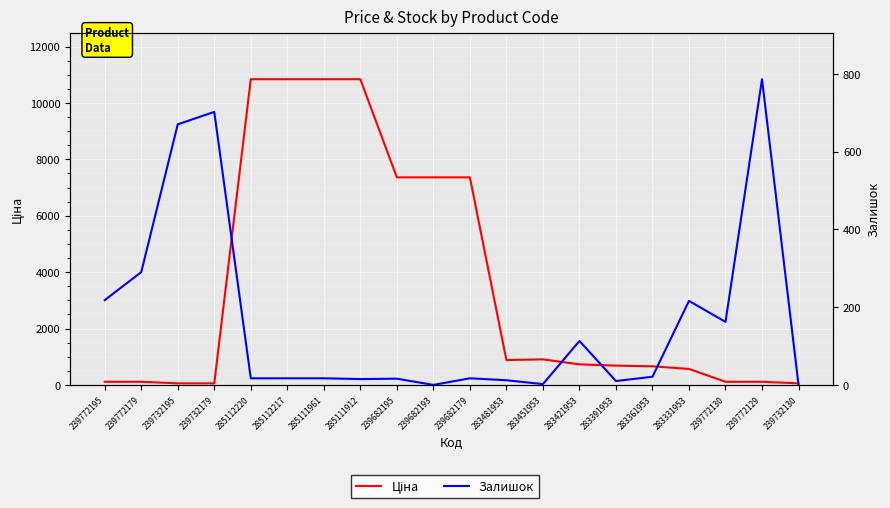

Rank the categories by Залишок value from lowest to highest.

239682193, 239732130, 283451953, 283391953, 283481953, 285111912, 239682195, 285112220, 285112217, 285111961, 239682179, 283361953, 283421953, 239772130, 283331953, 239772195, 239772179, 239732195, 239732179, 239772129